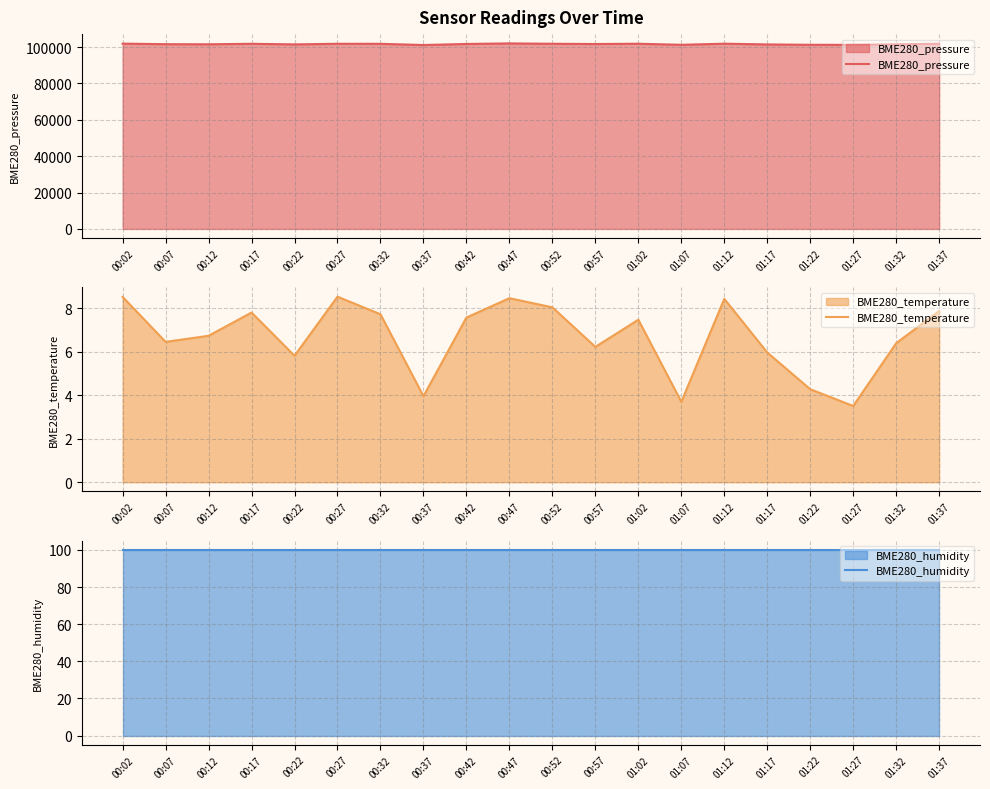

What is the minimum value for BME280_pressure?

101113.7